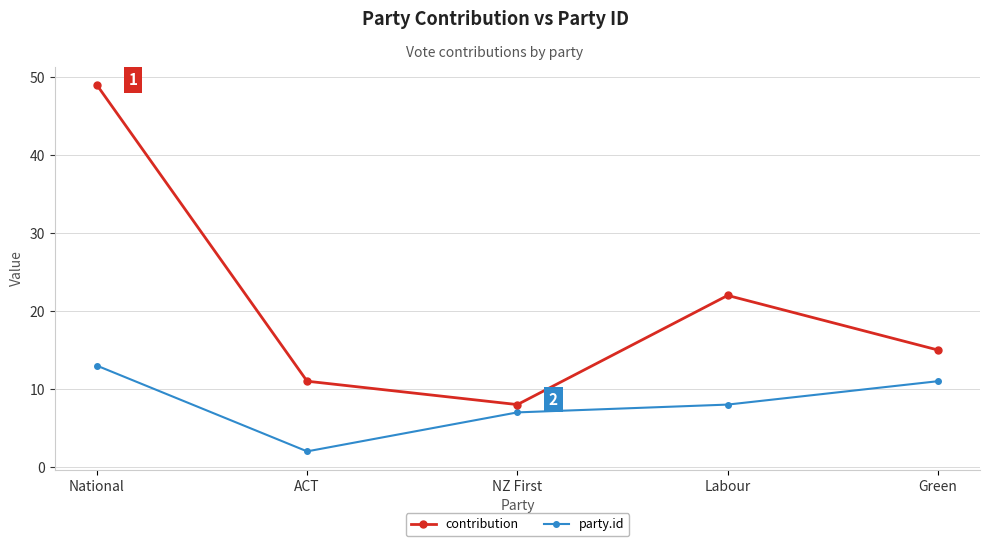

What is the total value across all series at Labour?

30